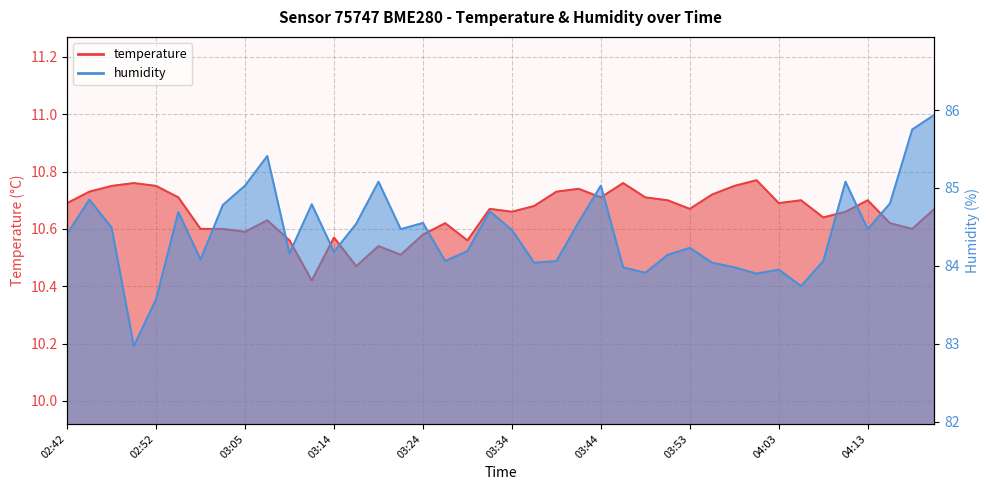

True or false: humidity has more than 1 points higher than both neighbors.

True